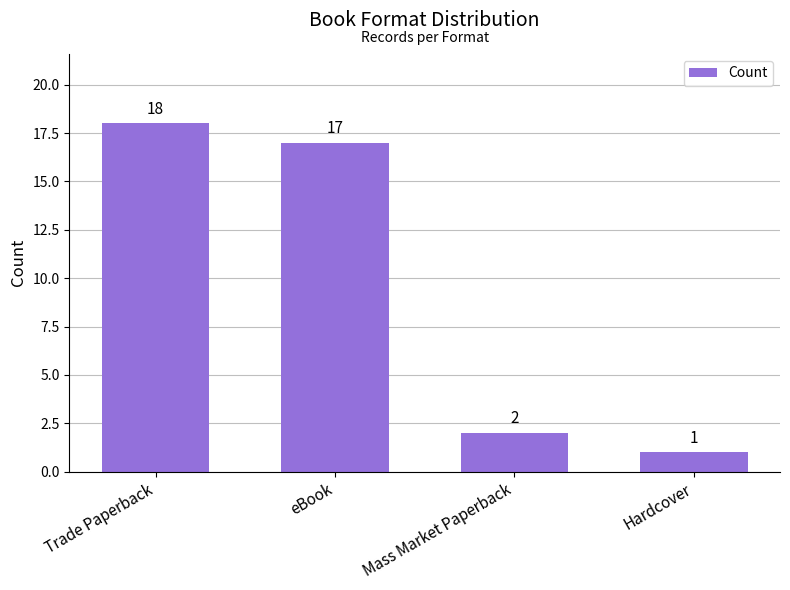

What is the maximum value shown in the chart?

18